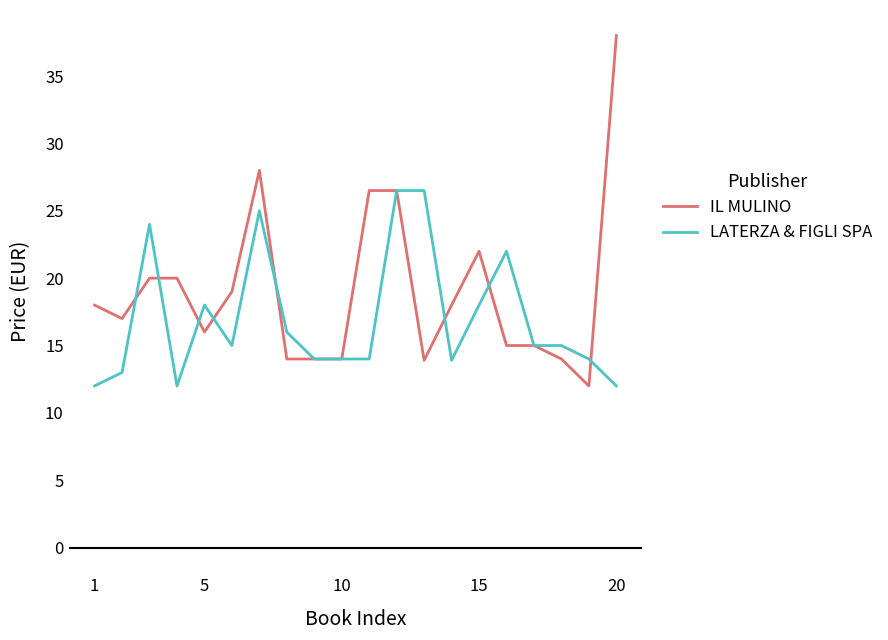

How many series are shown in this chart?

2